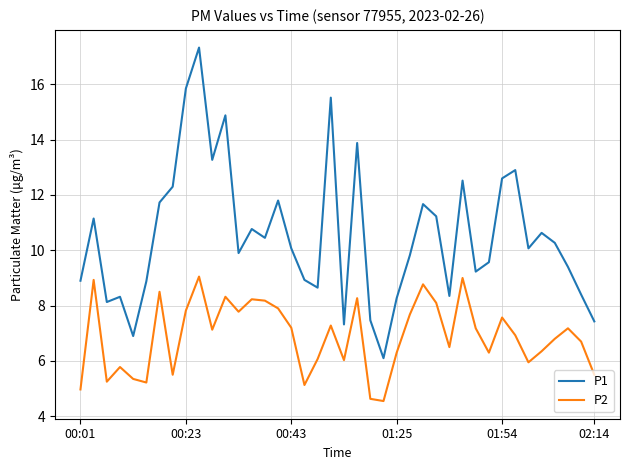

True or false: P2 and P1 cross at least once.

False